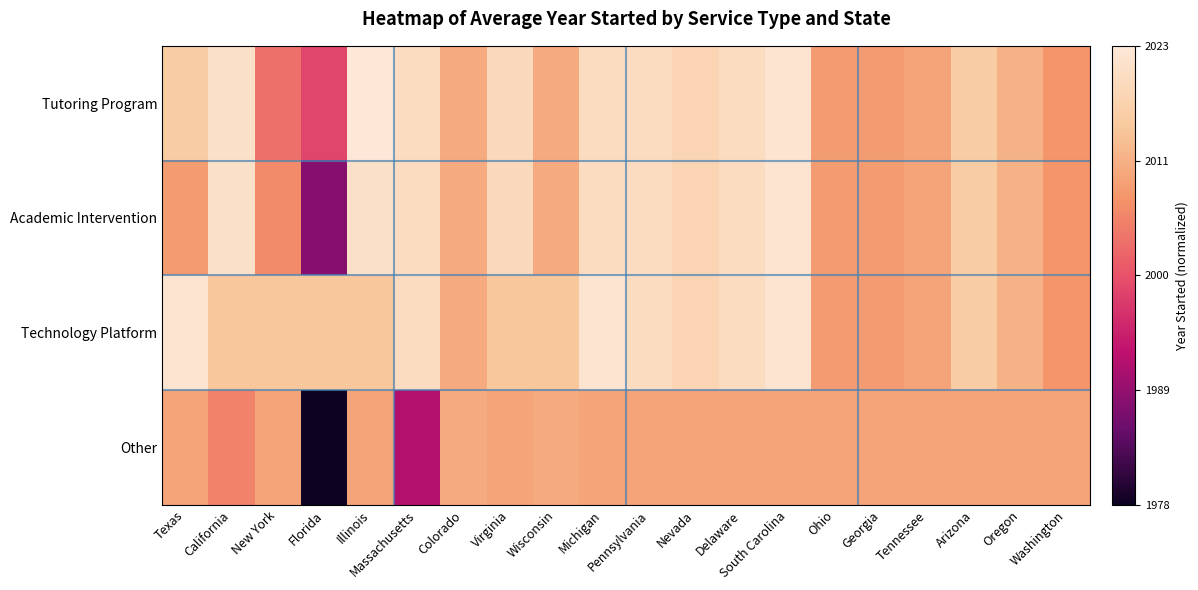

Rank the series at Washington from lowest to highest value.

Tutoring Program, Academic Intervention, Technology Platform, Other